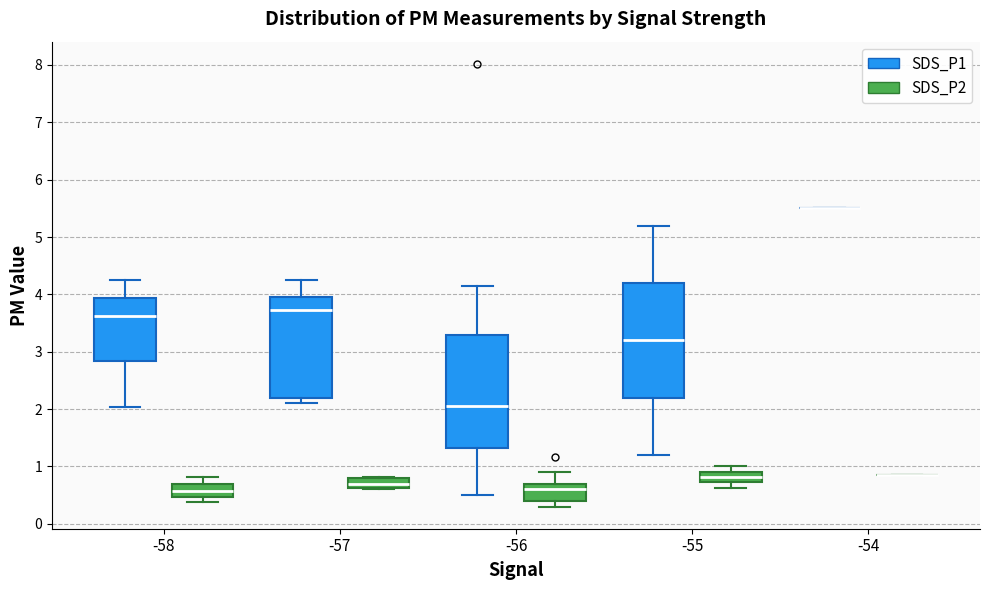

Reading left to right, read every box against the y-axis: the position of its median line, the range the box covers, and the ends of its whiskers. The values are not printed on the chart, so give them approximately, as read against the axis.

-58 (SDS_P1): median 3.6, box 2.8 to 3.9, whiskers 2.0 to 4.3
-58 (SDS_P2): median 0.6, box 0.5 to 0.7, whiskers 0.4 to 0.8
-57 (SDS_P1): median 3.7, box 2.2 to 4.0, whiskers 2.1 to 4.3
-57 (SDS_P2): median 0.7, box 0.6 to 0.8, whiskers 0.6 (just below the box's lower edge) to 0.8
-56 (SDS_P1): median 2.1, box 1.3 to 3.3, whiskers 0.5 to 4.2
-56 (SDS_P2): median 0.6, box 0.4 to 0.7, whiskers 0.3 to 0.9
-55 (SDS_P1): median 3.2, box 2.2 to 4.2, whiskers 1.2 to 5.2
-55 (SDS_P2): median 0.8, box 0.7 to 0.9, whiskers 0.6 to 1.0
-54 (SDS_P1): box collapsed to a line at 5.5, whiskers 5.5 to 5.5
-54 (SDS_P2): box collapsed to a line at 0.9, whiskers 0.9 to 0.9